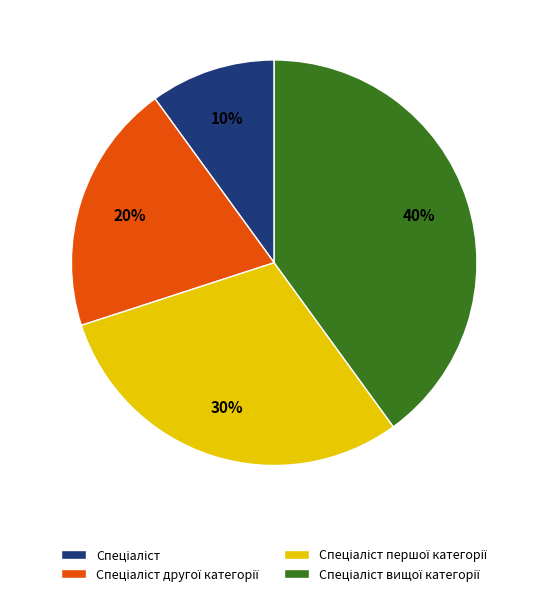

Does any single category account for the majority?

No